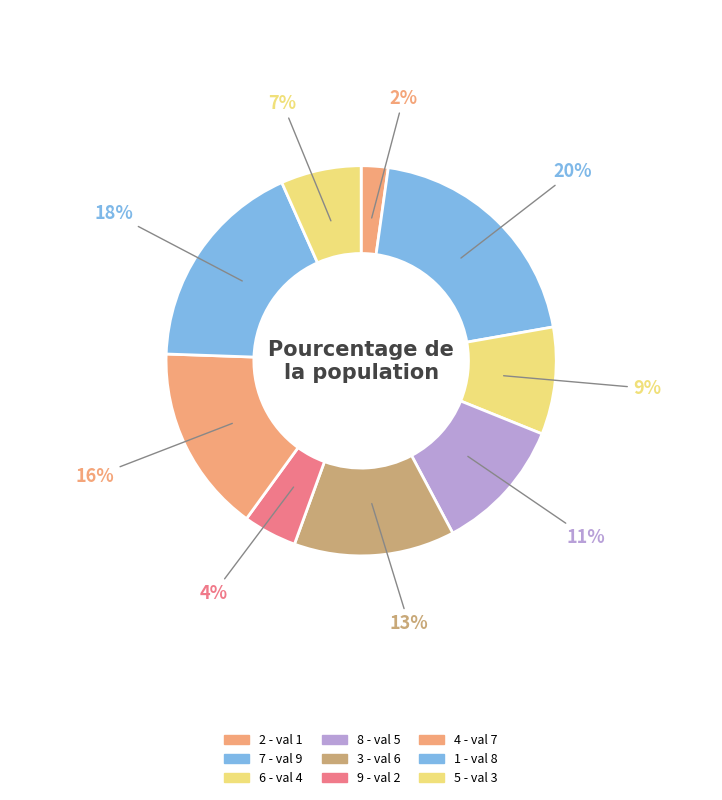

Count the number of slices in the pie.

9